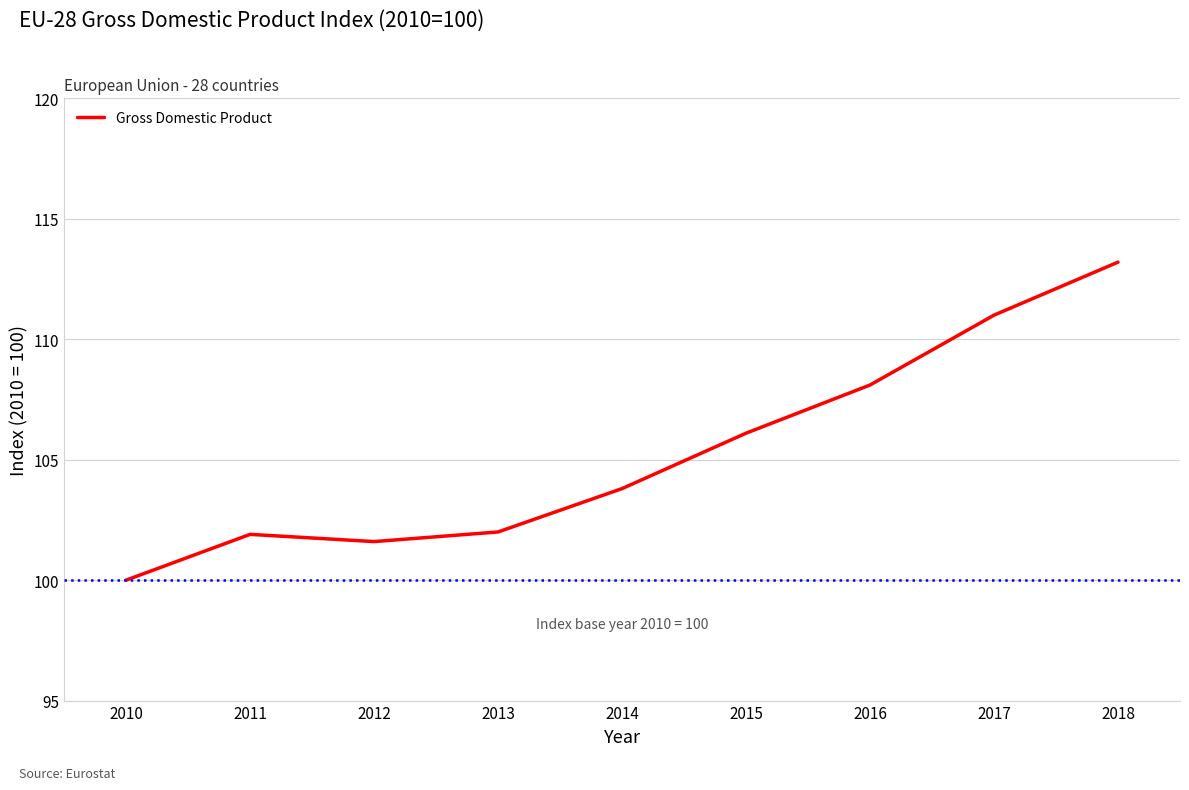

How many distinct data groups are displayed?

1